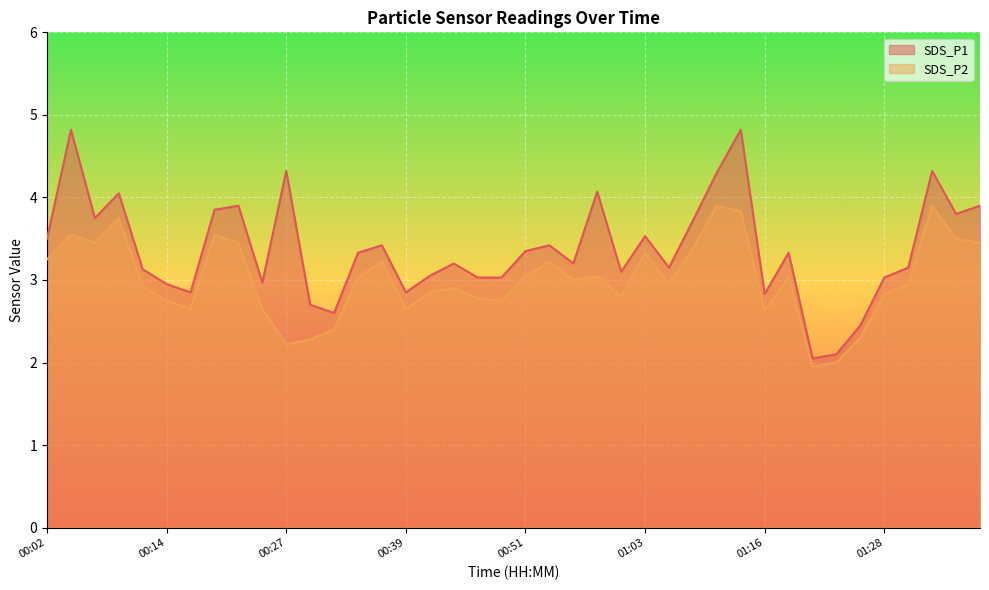

Reading left to right, what are all the values shown in this chart?

SDS_P1: 00:02=3.5	00:04=4.8	00:07=3.8	00:09=4.0	00:12=3.1	00:14=3.0	00:17=2.9	00:19=3.9	00:22=3.9	00:24=3.0	00:27=4.3	00:29=2.7	00:31=2.6	00:34=3.3	00:36=3.4	00:39=2.9	00:41=3.0	00:44=3.2	00:46=3.0	00:49=3.0	00:51=3.4	00:54=3.4	00:56=3.2	00:59=4.1	01:01=3.1	01:03=3.5	01:06=3.1	01:08=3.7	01:11=4.3	01:13=4.8	01:16=2.8	01:18=3.3	01:21=2.0	01:23=2.1	01:26=2.5	01:28=3.0	01:31=3.1	01:33=4.3	01:35=3.8	01:38=3.9
SDS_P2: 00:02=3.2	00:04=3.5	00:07=3.5	00:09=3.8	00:12=2.9	00:14=2.8	00:17=2.6	00:19=3.5	00:22=3.5	00:24=2.6	00:27=2.2	00:29=2.3	00:31=2.4	00:34=3.0	00:36=3.2	00:39=2.6	00:41=2.9	00:44=2.9	00:46=2.8	00:49=2.8	00:51=3.0	00:54=3.2	00:56=3.0	00:59=3.0	01:01=2.8	01:03=3.3	01:06=3.0	01:08=3.4	01:11=3.9	01:13=3.8	01:16=2.6	01:18=3.0	01:21=1.9	01:23=2.0	01:26=2.3	01:28=2.8	01:31=3.0	01:33=3.9	01:35=3.5	01:38=3.5